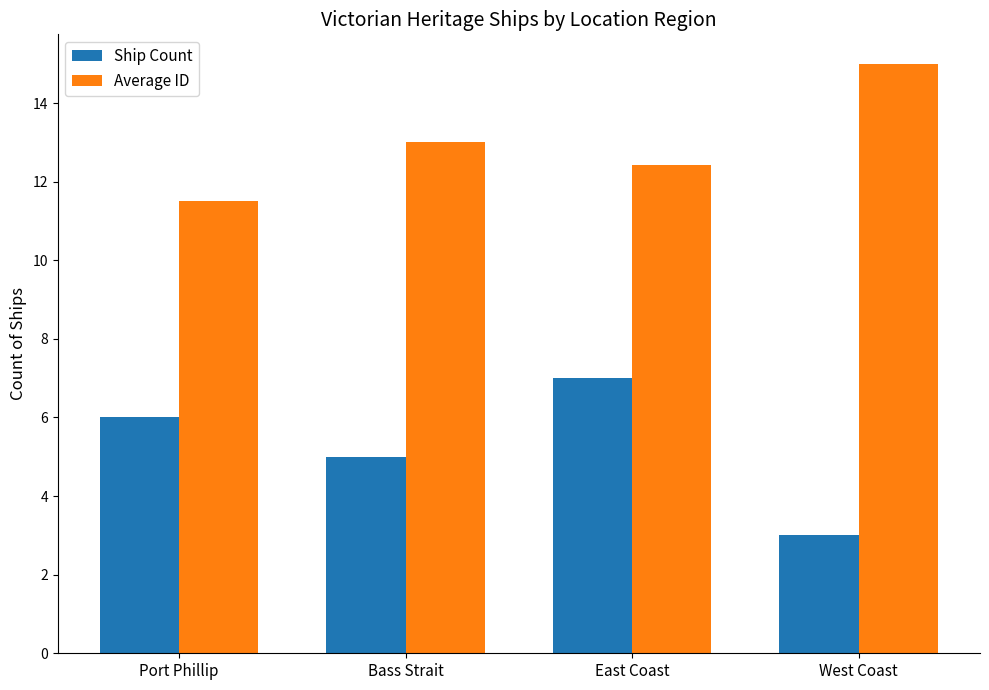

What is the difference between the second highest and minimum values in the Ship Count series?

3.0